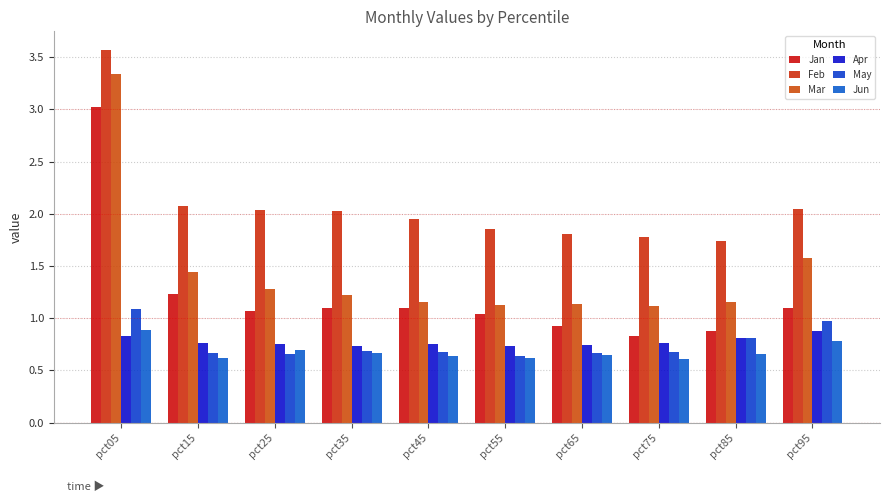

Reading left to right, extract all data points from this chart.

Jan: pct05=3.0	pct15=1.2	pct25=1.1	pct35=1.1	pct45=1.1	pct55=1.0	pct65=0.9	pct75=0.8	pct85=0.9	pct95=1.1
Feb: pct05=3.6	pct15=2.1	pct25=2.0	pct35=2.0	pct45=1.9	pct55=1.8	pct65=1.8	pct75=1.8	pct85=1.7	pct95=2.0
Mar: pct05=3.3	pct15=1.4	pct25=1.3	pct35=1.2	pct45=1.2	pct55=1.1	pct65=1.1	pct75=1.1	pct85=1.2	pct95=1.6
Apr: pct05=0.8	pct15=0.8	pct25=0.7	pct35=0.7	pct45=0.7	pct55=0.7	pct65=0.7	pct75=0.8	pct85=0.8	pct95=0.9
May: pct05=1.1	pct15=0.7	pct25=0.7	pct35=0.7	pct45=0.7	pct55=0.6	pct65=0.7	pct75=0.7	pct85=0.8	pct95=1.0
Jun: pct05=0.9	pct15=0.6	pct25=0.7	pct35=0.7	pct45=0.6	pct55=0.6	pct65=0.6	pct75=0.6	pct85=0.7	pct95=0.8